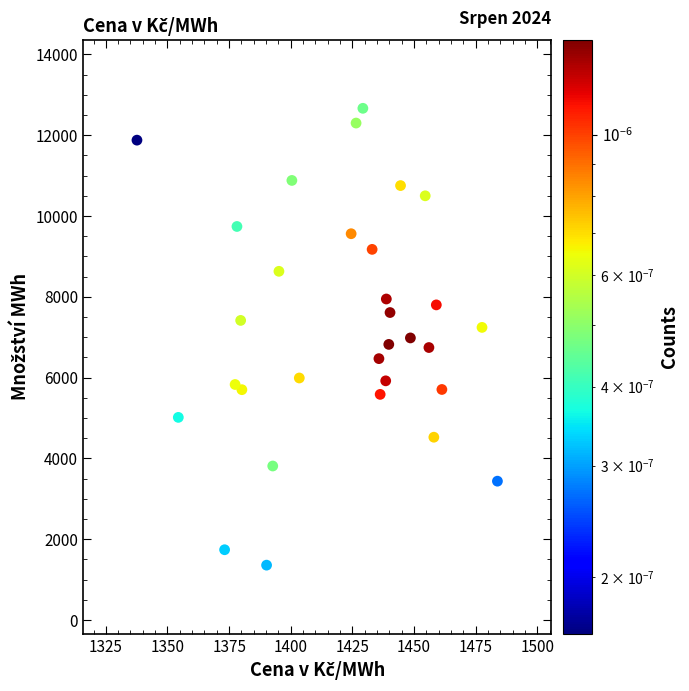

What is the range of Y values (max minus min)?

11305.3